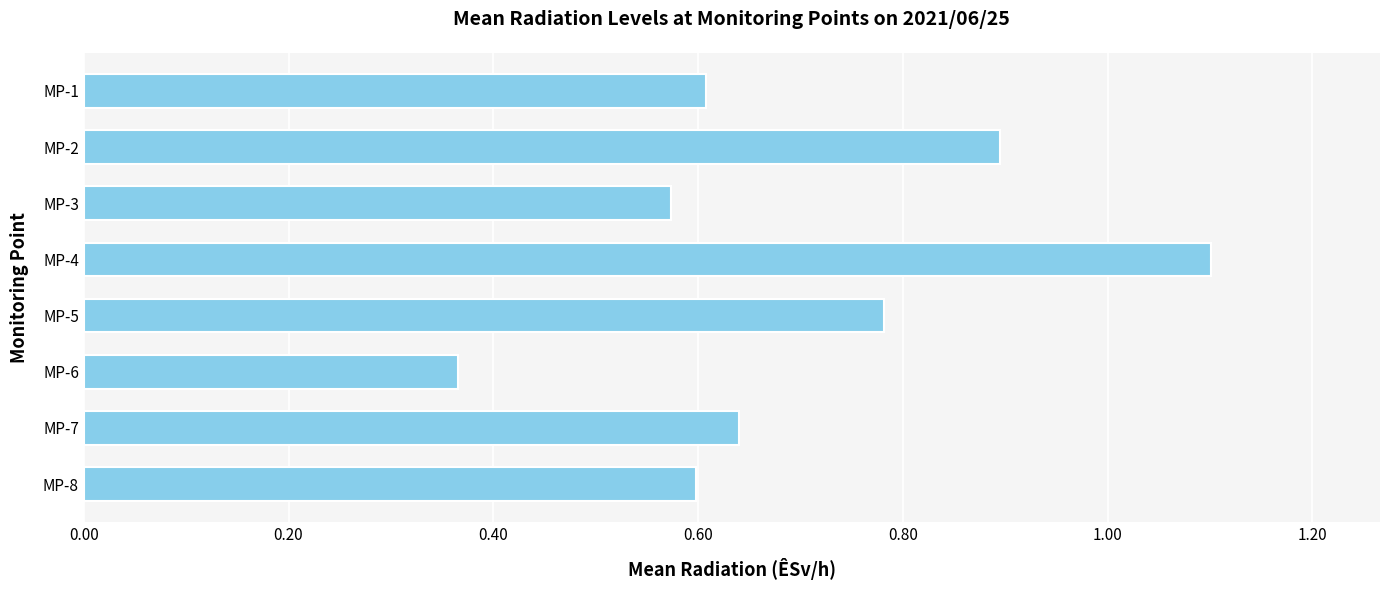

What is the difference between the second highest and second lowest values?

0.3